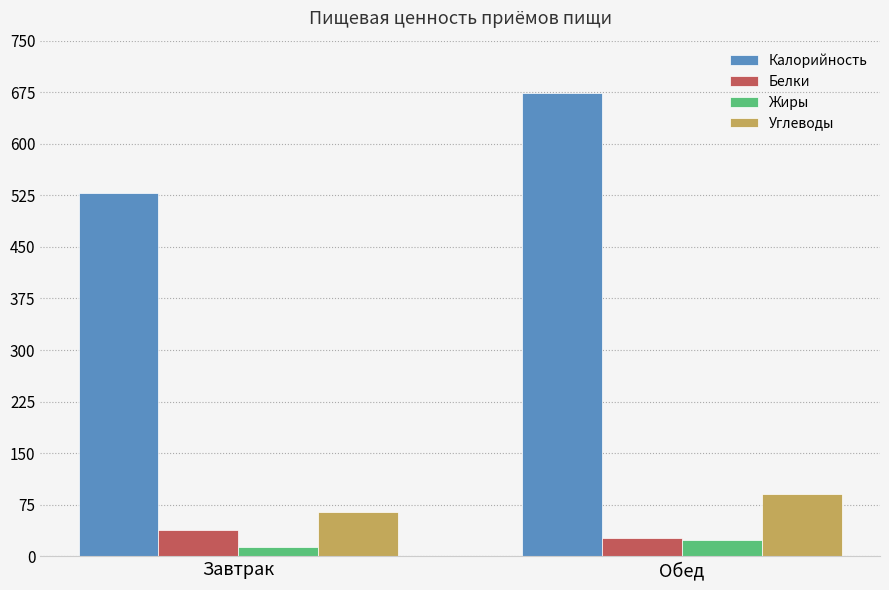

Which series has the widest spread of values?

Калорийность